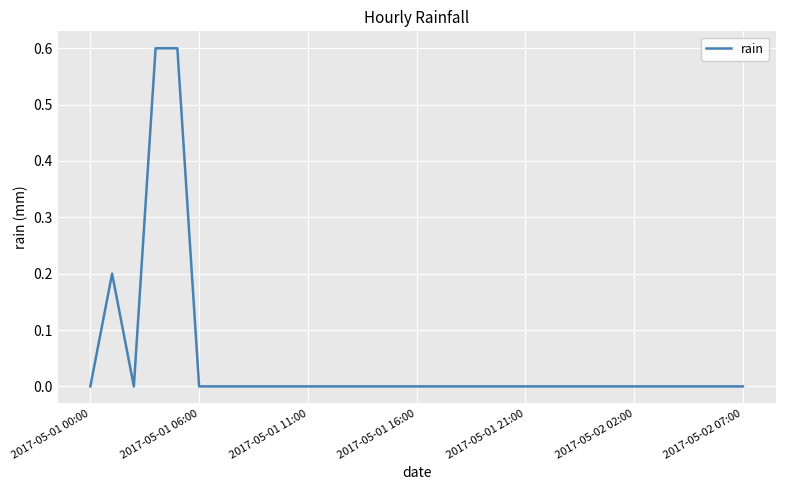

What is the greatest value displayed?

0.6